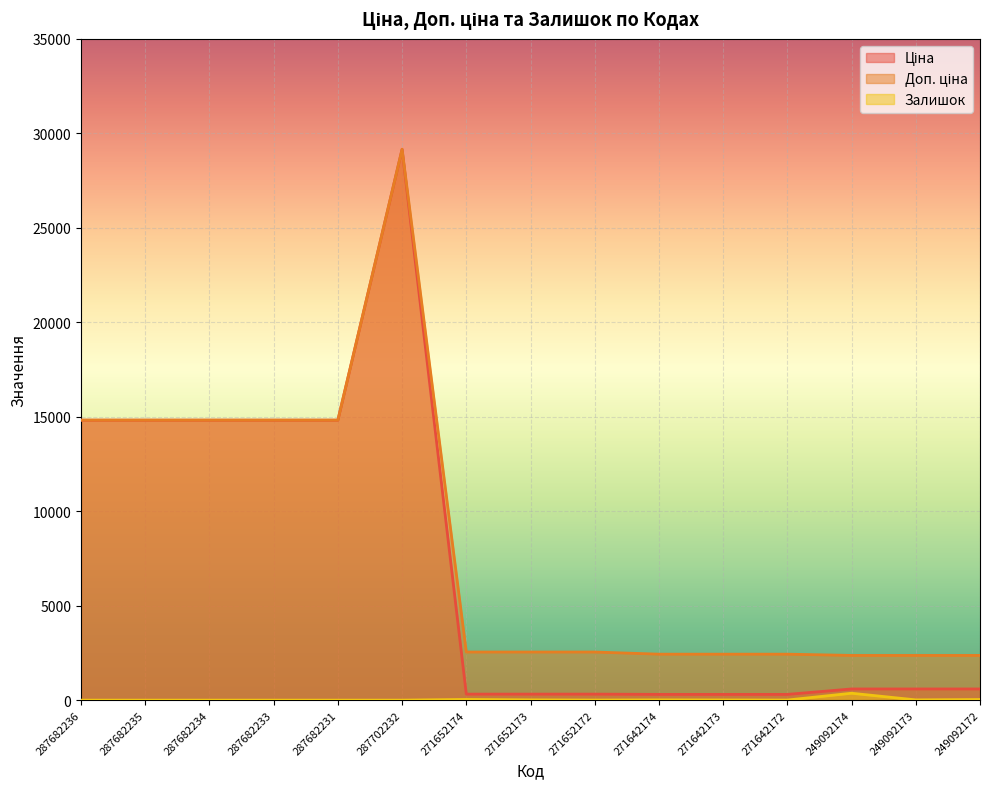

What is the difference between the maximum and minimum values in the Залишок series?

365.0